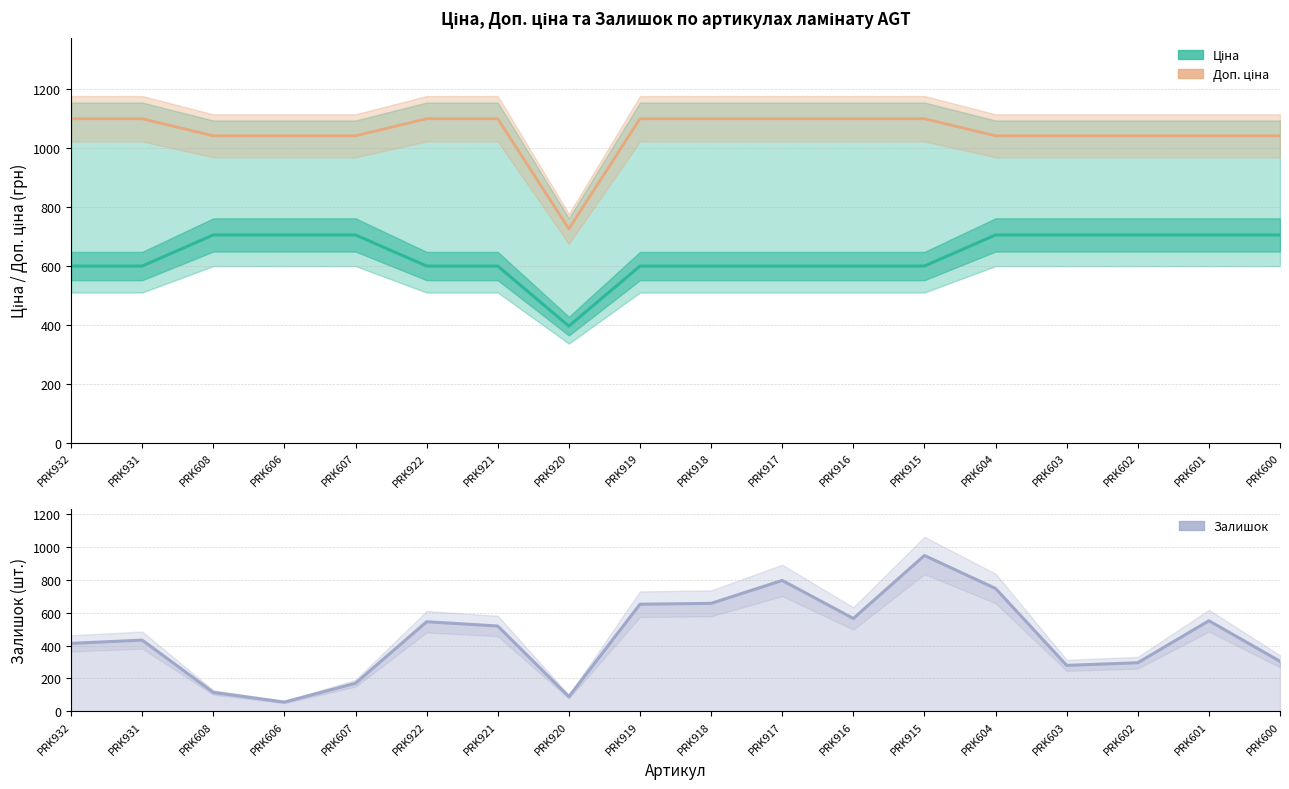

How many lines are shown in the chart?

3